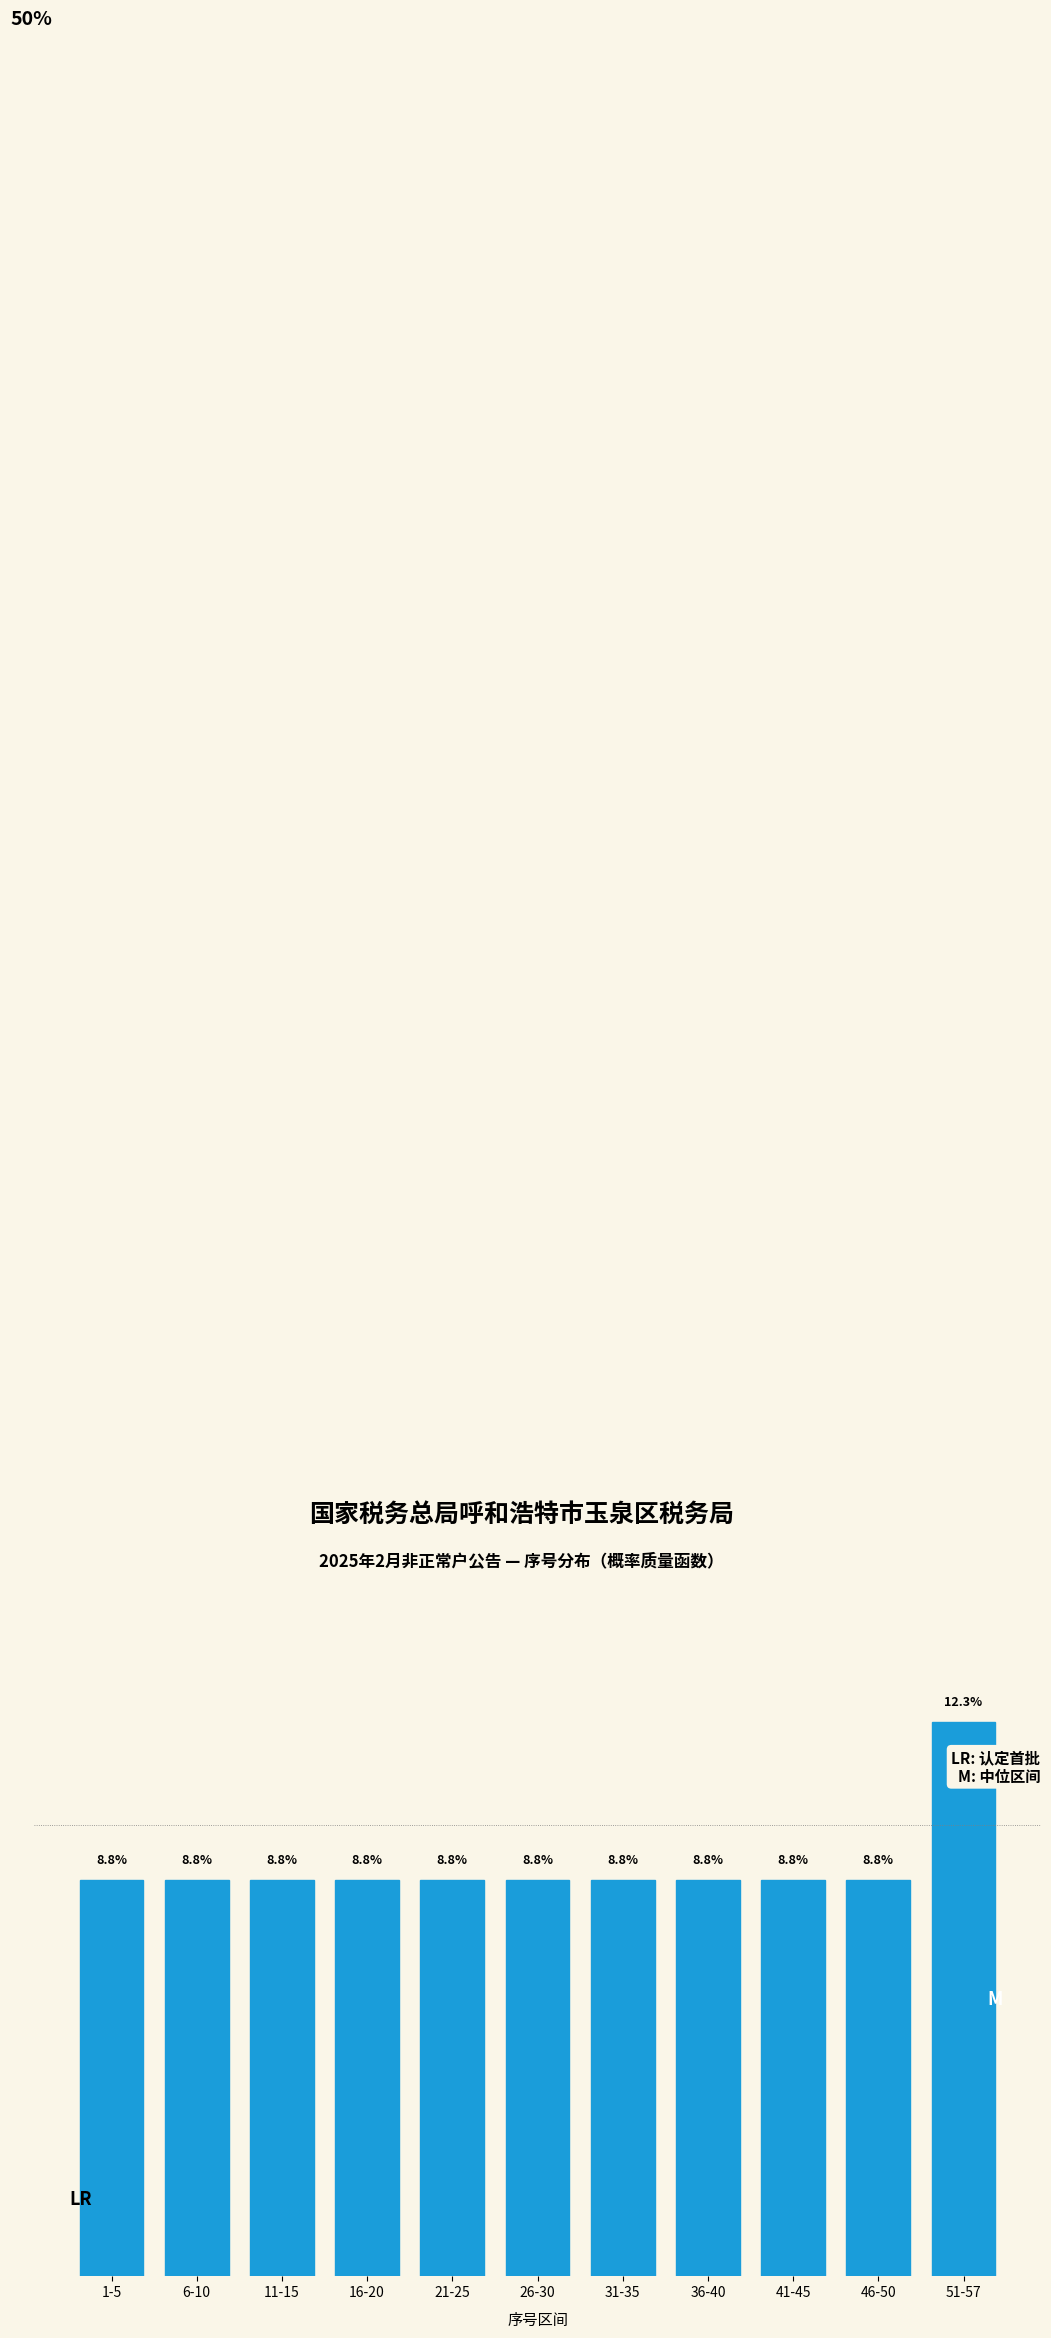

At which category does the chart reach its peak across all series?

51-57